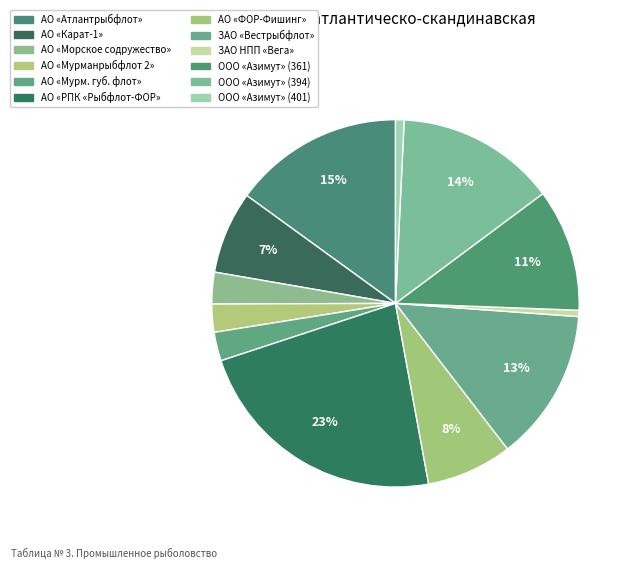

Is there a majority slice in this chart?

No